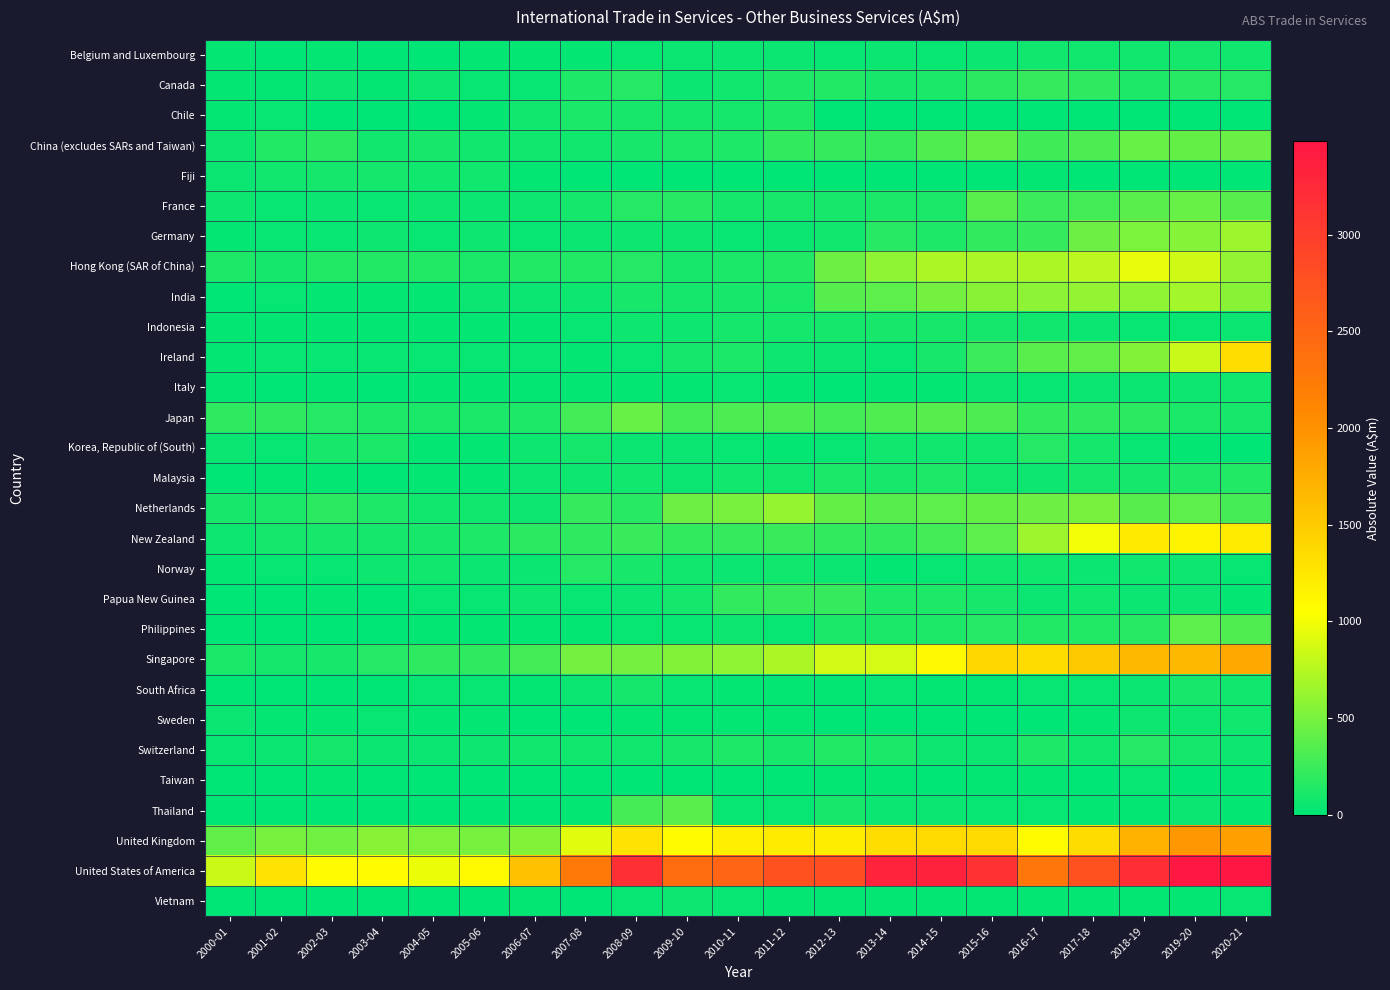

Reading left to right, list all the values displayed in this chart.

Belgium and Luxembourg: 2000-01=23	2001-02=12	2002-03=15	2003-04=10	2004-05=12	2005-06=23	2006-07=14	2007-08=15	2008-09=36	2009-10=41	2010-11=45	2011-12=46	2012-13=37	2013-14=45	2014-15=38	2015-16=50	2016-17=74	2017-18=69	2018-19=79	2019-20=85	2020-21=72
Canada: 2000-01=27	2001-02=25	2002-03=47	2003-04=22	2004-05=55	2005-06=40	2006-07=37	2007-08=132	2008-09=154	2009-10=46	2010-11=72	2011-12=124	2012-13=146	2013-14=108	2014-15=109	2015-16=182	2016-17=222	2017-18=194	2018-19=126	2019-20=165	2020-21=159
Chile: 2000-01=23	2001-02=30	2002-03=12	2003-04=0	2004-05=2	2005-06=25	2006-07=76	2007-08=120	2008-09=104	2009-10=82	2010-11=83	2011-12=127	2012-13=3	2013-14=2	2014-15=1	2015-16=2	2016-17=4	2017-18=6	2018-19=8	2019-20=7	2020-21=9
China (excludes SARs and Taiwan): 2000-01=64	2001-02=142	2002-03=181	2003-04=75	2004-05=101	2005-06=74	2006-07=70	2007-08=81	2008-09=108	2009-10=125	2010-11=136	2011-12=209	2012-13=218	2013-14=226	2014-15=330	2015-16=418	2016-17=263	2017-18=318	2018-19=423	2019-20=411	2020-21=447
Fiji: 2000-01=44	2001-02=73	2002-03=82	2003-04=86	2004-05=74	2005-06=72	2006-07=14	2007-08=11	2008-09=7	2009-10=4	2010-11=3	2011-12=2	2012-13=5	2013-14=8	2014-15=12	2015-16=3	2016-17=21	2017-18=3	2018-19=2	2019-20=3	2020-21=5
France: 2000-01=65	2001-02=37	2002-03=52	2003-04=39	2004-05=58	2005-06=51	2006-07=67	2007-08=88	2008-09=155	2009-10=168	2010-11=91	2011-12=107	2012-13=105	2013-14=118	2014-15=122	2015-16=373	2016-17=245	2017-18=282	2018-19=372	2019-20=431	2020-21=364
Germany: 2000-01=24	2001-02=36	2002-03=39	2003-04=68	2004-05=34	2005-06=64	2006-07=40	2007-08=49	2008-09=55	2009-10=55	2010-11=39	2011-12=43	2012-13=80	2013-14=171	2014-15=128	2015-16=215	2016-17=221	2017-18=453	2018-19=508	2019-20=555	2020-21=645
Hong Kong (SAR of China): 2000-01=130	2001-02=93	2002-03=141	2003-04=145	2004-05=138	2005-06=117	2006-07=149	2007-08=144	2008-09=153	2009-10=106	2010-11=111	2011-12=148	2012-13=462	2013-14=594	2014-15=708	2015-16=702	2016-17=709	2017-18=771	2018-19=965	2019-20=851	2020-21=599
India: 2000-01=12	2001-02=28	2002-03=21	2003-04=18	2004-05=26	2005-06=41	2006-07=41	2007-08=65	2008-09=97	2009-10=89	2010-11=98	2011-12=114	2012-13=354	2013-14=385	2014-15=482	2015-16=558	2016-17=580	2017-18=609	2018-19=587	2019-20=673	2020-21=569
Indonesia: 2000-01=14	2001-02=20	2002-03=20	2003-04=18	2004-05=16	2005-06=18	2006-07=22	2007-08=36	2008-09=55	2009-10=55	2010-11=84	2011-12=86	2012-13=90	2013-14=101	2014-15=106	2015-16=84	2016-17=81	2017-18=54	2018-19=38	2019-20=33	2020-21=44
Ireland: 2000-01=17	2001-02=36	2002-03=39	2003-04=40	2004-05=34	2005-06=36	2006-07=31	2007-08=24	2008-09=38	2009-10=92	2010-11=113	2011-12=65	2012-13=48	2013-14=30	2014-15=101	2015-16=257	2016-17=379	2017-18=395	2018-19=544	2019-20=827	2020-21=1339
Italy: 2000-01=16	2001-02=10	2002-03=14	2003-04=12	2004-05=15	2005-06=21	2006-07=27	2007-08=21	2008-09=24	2009-10=18	2010-11=30	2011-12=18	2012-13=12	2013-14=14	2014-15=25	2015-16=45	2016-17=34	2017-18=46	2018-19=50	2019-20=67	2020-21=80
Japan: 2000-01=204	2001-02=196	2002-03=163	2003-04=128	2004-05=113	2005-06=119	2006-07=136	2007-08=285	2008-09=435	2009-10=290	2010-11=325	2011-12=313	2012-13=284	2013-14=327	2014-15=366	2015-16=325	2016-17=216	2017-18=195	2018-19=187	2019-20=119	2020-21=101
Korea, Republic of (South): 2000-01=53	2001-02=32	2002-03=101	2003-04=112	2004-05=18	2005-06=26	2006-07=56	2007-08=83	2008-09=48	2009-10=42	2010-11=39	2011-12=22	2012-13=37	2013-14=76	2014-15=78	2015-16=78	2016-17=154	2017-18=83	2018-19=34	2019-20=16	2020-21=13
Malaysia: 2000-01=10	2001-02=16	2002-03=16	2003-04=12	2004-05=14	2005-06=15	2006-07=44	2007-08=65	2008-09=72	2009-10=49	2010-11=72	2011-12=80	2012-13=116	2013-14=101	2014-15=125	2015-16=75	2016-17=64	2017-18=87	2018-19=93	2019-20=128	2020-21=147
Netherlands: 2000-01=100	2001-02=112	2002-03=185	2003-04=127	2004-05=77	2005-06=75	2006-07=66	2007-08=223	2008-09=168	2009-10=449	2010-11=500	2011-12=623	2012-13=413	2013-14=366	2014-15=381	2015-16=421	2016-17=456	2017-18=493	2018-19=356	2019-20=389	2020-21=289
New Zealand: 2000-01=63	2001-02=91	2002-03=106	2003-04=92	2004-05=108	2005-06=127	2006-07=189	2007-08=199	2008-09=243	2009-10=206	2010-11=218	2011-12=239	2012-13=208	2013-14=207	2014-15=280	2015-16=387	2016-17=640	2017-18=997	2018-19=1227	2019-20=1147	2020-21=1216
Norway: 2000-01=26	2001-02=36	2002-03=29	2003-04=67	2004-05=70	2005-06=49	2006-07=51	2007-08=161	2008-09=101	2009-10=76	2010-11=51	2011-12=73	2012-13=46	2013-14=23	2014-15=31	2015-16=69	2016-17=69	2017-18=49	2018-19=81	2019-20=62	2020-21=30
Papua New Guinea: 2000-01=8	2001-02=12	2002-03=15	2003-04=13	2004-05=30	2005-06=39	2006-07=62	2007-08=37	2008-09=54	2009-10=93	2010-11=212	2011-12=224	2012-13=227	2013-14=128	2014-15=128	2015-16=103	2016-17=47	2017-18=70	2018-19=47	2019-20=42	2020-21=19
Philippines: 2000-01=8	2001-02=11	2002-03=10	2003-04=9	2004-05=20	2005-06=19	2006-07=26	2007-08=26	2008-09=38	2009-10=39	2010-11=56	2011-12=33	2012-13=120	2013-14=114	2014-15=130	2015-16=153	2016-17=148	2017-18=145	2018-19=176	2019-20=390	2020-21=335
Singapore: 2000-01=117	2001-02=82	2002-03=96	2003-04=161	2004-05=191	2005-06=198	2006-07=279	2007-08=484	2008-09=479	2009-10=543	2010-11=593	2011-12=717	2012-13=858	2013-14=876	2014-15=1105	2015-16=1377	2016-17=1357	2017-18=1517	2018-19=1668	2019-20=1666	2020-21=1806
South Africa: 2000-01=3	2001-02=12	2002-03=10	2003-04=2	2004-05=29	2005-06=33	2006-07=15	2007-08=46	2008-09=84	2009-10=35	2010-11=18	2011-12=20	2012-13=27	2013-14=34	2014-15=14	2015-16=19	2016-17=36	2017-18=39	2018-19=48	2019-20=100	2020-21=73
Sweden: 2000-01=44	2001-02=19	2002-03=20	2003-04=30	2004-05=23	2005-06=16	2006-07=7	2007-08=8	2008-09=16	2009-10=26	2010-11=15	2011-12=14	2012-13=13	2013-14=10	2014-15=6	2015-16=3	2016-17=10	2017-18=16	2018-19=65	2019-20=60	2020-21=72
Switzerland: 2000-01=33	2001-02=52	2002-03=89	2003-04=46	2004-05=48	2005-06=66	2006-07=70	2007-08=73	2008-09=69	2009-10=96	2010-11=124	2011-12=104	2012-13=143	2013-14=121	2014-15=65	2015-16=50	2016-17=123	2017-18=78	2018-19=163	2019-20=93	2020-21=60
Taiwan: 2000-01=4	2001-02=2	2002-03=15	2003-04=2	2004-05=3	2005-06=2	2006-07=1	2007-08=1	2008-09=7	2009-10=5	2010-11=3	2011-12=3	2012-13=22	2013-14=19	2014-15=13	2015-16=14	2016-17=24	2017-18=13	2018-19=32	2019-20=13	2020-21=24
Thailand: 2000-01=6	2001-02=9	2002-03=8	2003-04=8	2004-05=8	2005-06=2	2006-07=7	2007-08=18	2008-09=287	2009-10=380	2010-11=35	2011-12=38	2012-13=98	2013-14=41	2014-15=49	2015-16=34	2016-17=32	2017-18=16	2018-19=26	2019-20=46	2020-21=24
United Kingdom: 2000-01=406	2001-02=496	2002-03=476	2003-04=563	2004-05=520	2005-06=501	2006-07=541	2007-08=936	2008-09=1288	2009-10=1068	2010-11=1170	2011-12=1213	2012-13=1202	2013-14=1341	2014-15=1362	2015-16=1364	2016-17=1071	2017-18=1350	2018-19=1717	2019-20=1952	2020-21=1889
United States of America: 2000-01=830	2001-02=1285	2002-03=1075	2003-04=1074	2004-05=969	2005-06=1097	2006-07=1582	2007-08=2270	2008-09=3161	2009-10=2433	2010-11=2504	2011-12=2750	2012-13=2800	2013-14=3310	2014-15=3336	2015-16=3140	2016-17=2294	2017-18=2751	2018-19=3207	2019-20=3444	2020-21=3482
Vietnam: 2000-01=1	2001-02=5	2002-03=13	2003-04=3	2004-05=12	2005-06=11	2006-07=19	2007-08=12	2008-09=28	2009-10=55	2010-11=34	2011-12=24	2012-13=25	2013-14=21	2014-15=21	2015-16=20	2016-17=15	2017-18=14	2018-19=24	2019-20=22	2020-21=28